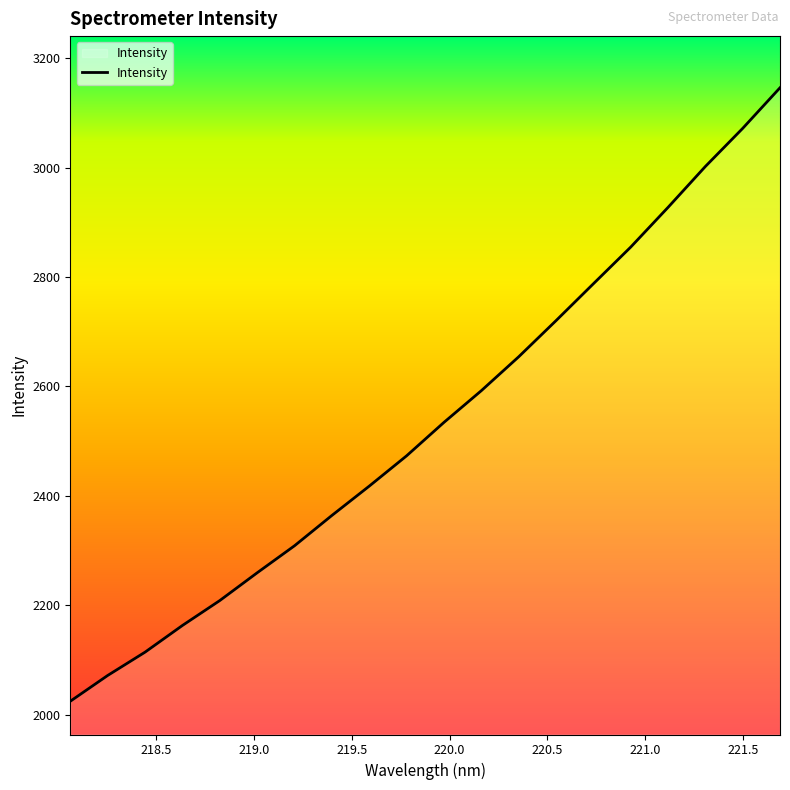

What is the greatest value displayed?

3145.8